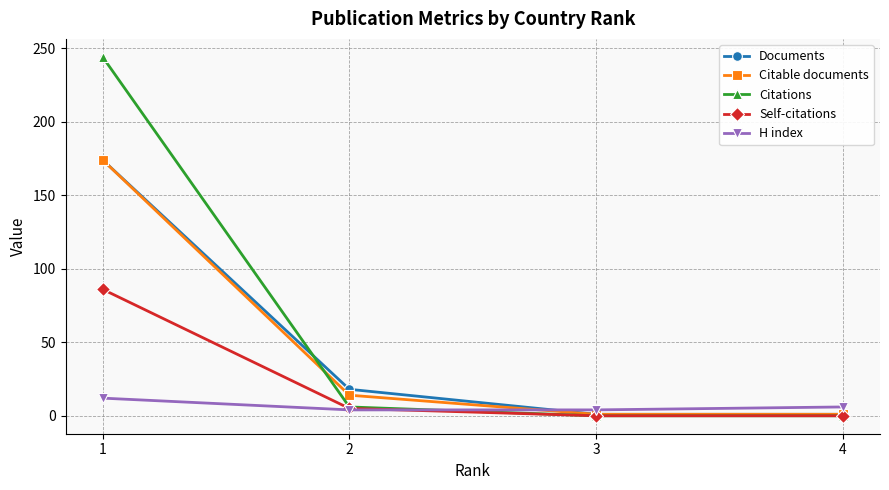

True or false: Citable documents and H index cross at least once.

True